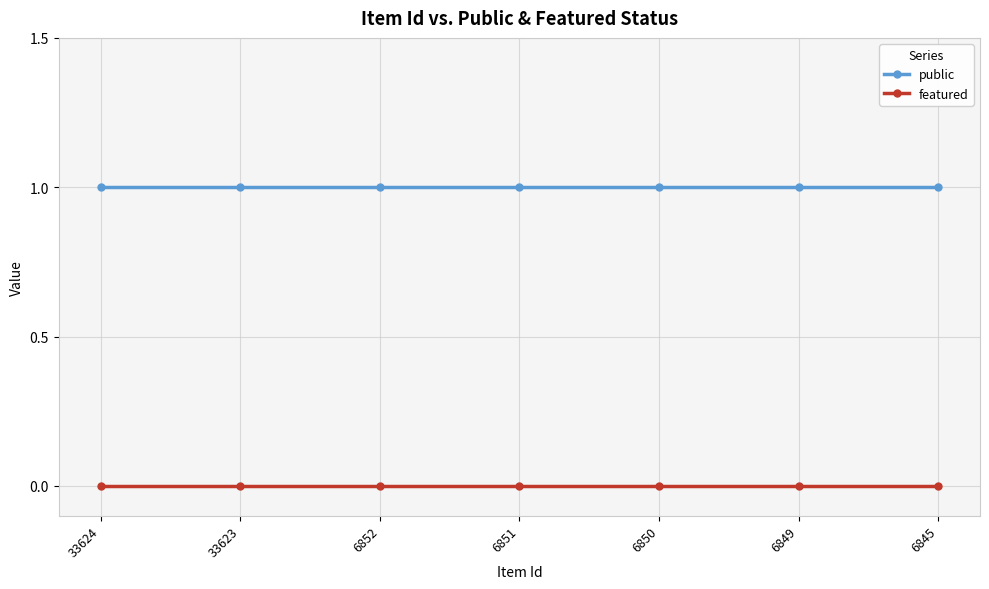

Rank the series at 6850 from lowest to highest value.

featured, public